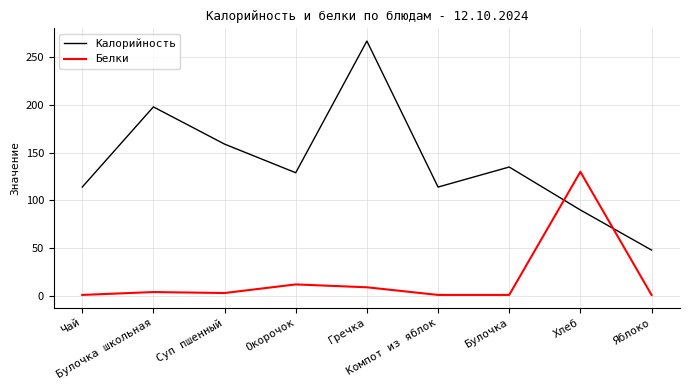

How many interior local valleys does the Калорийность series have?

2